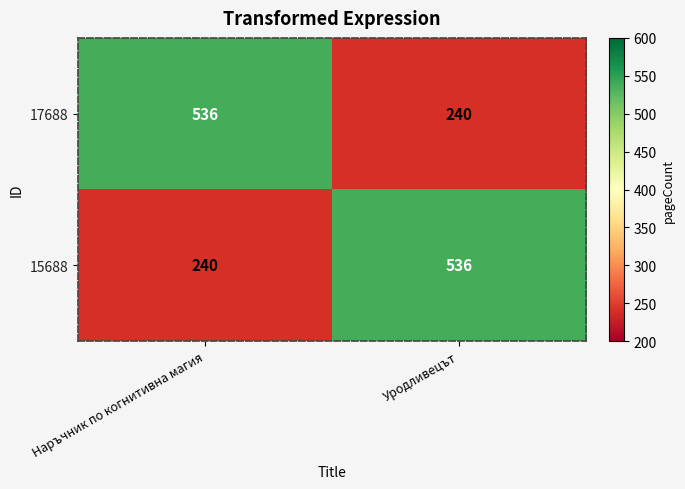

The value of 17688 at Наръчник по когнитивна магия is 536. True or false?

True